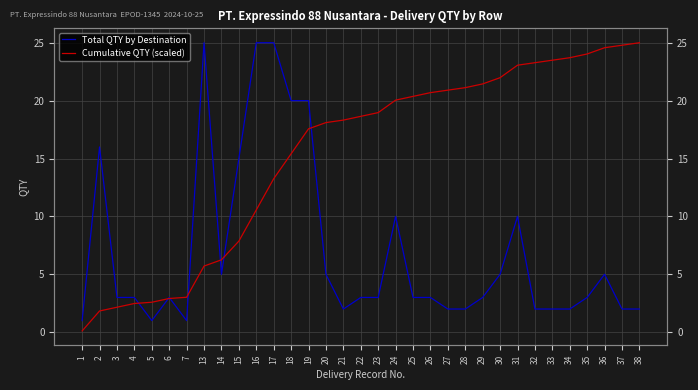

What is the sum of the Total QTY by Destination values at 38 and 23?

5.0